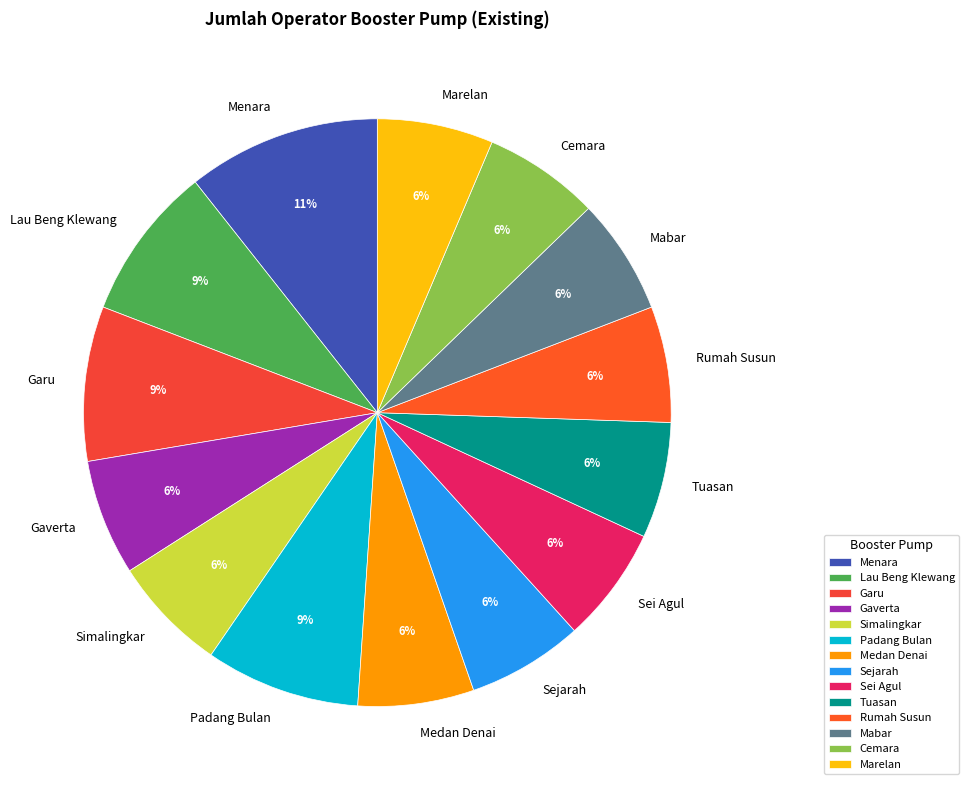

Does any single category account for the majority?

No